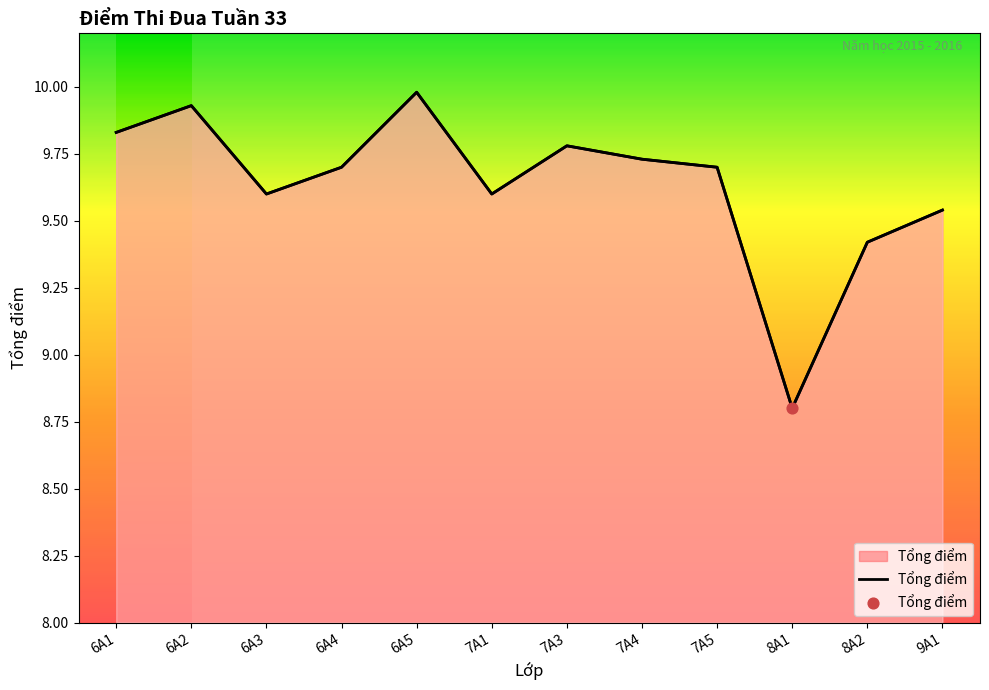

Between 8A2 and 8A1, which is larger?

8A2